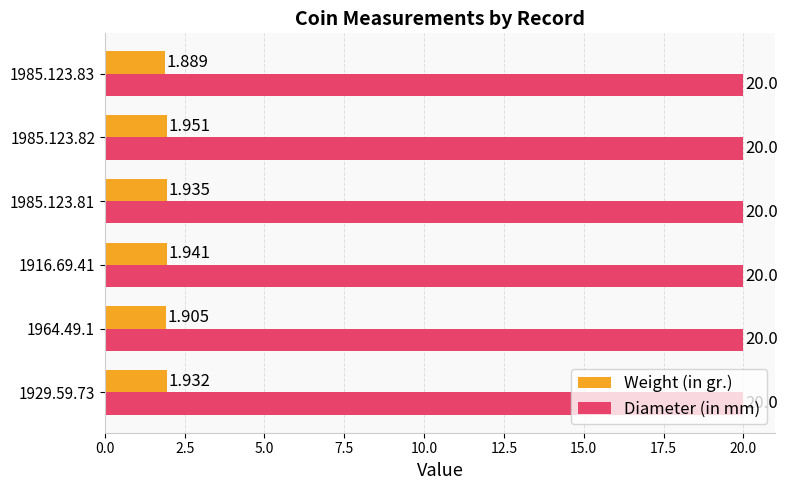

Between 1964.49.1 and 1985.123.83, which series saw the biggest shift?

Weight (in gr.)